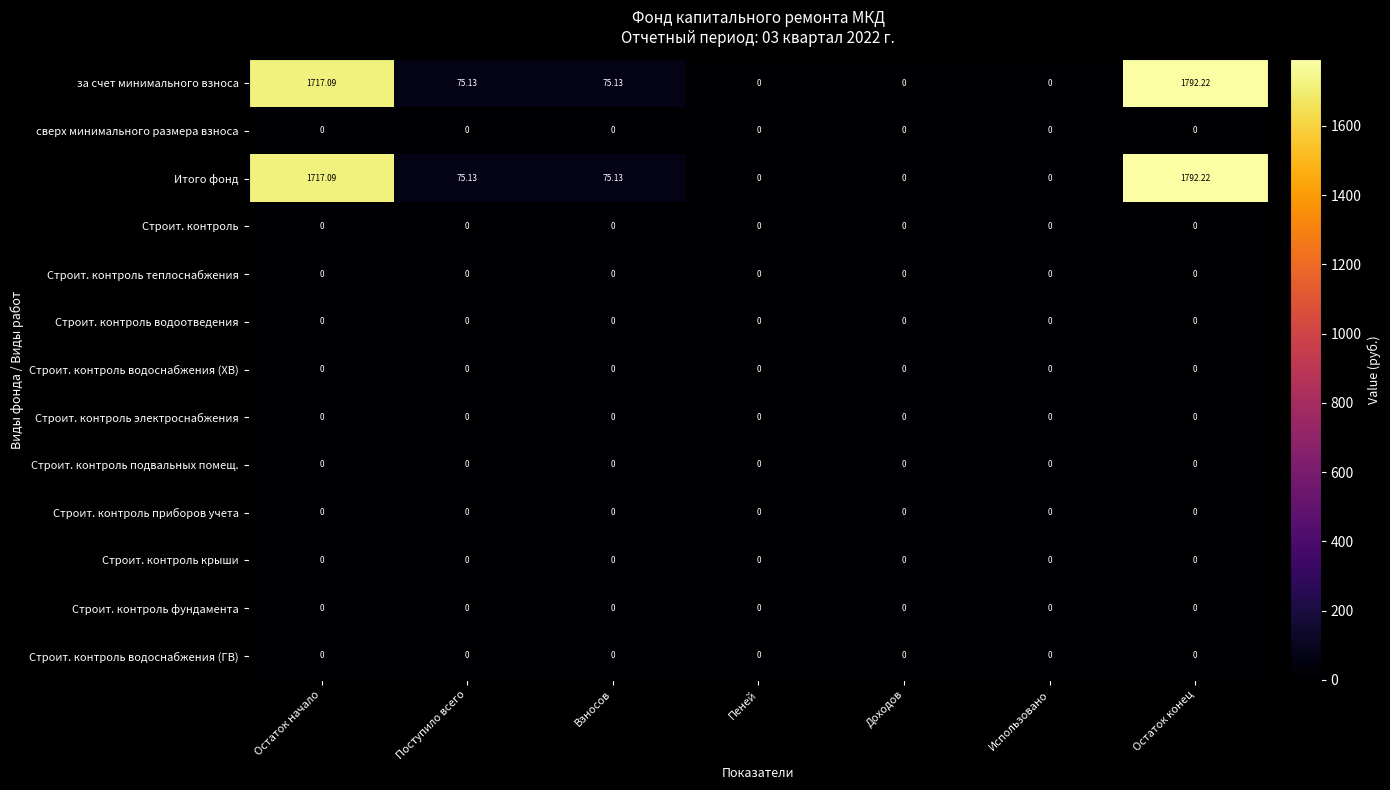

How many categories are shown in the chart?

7